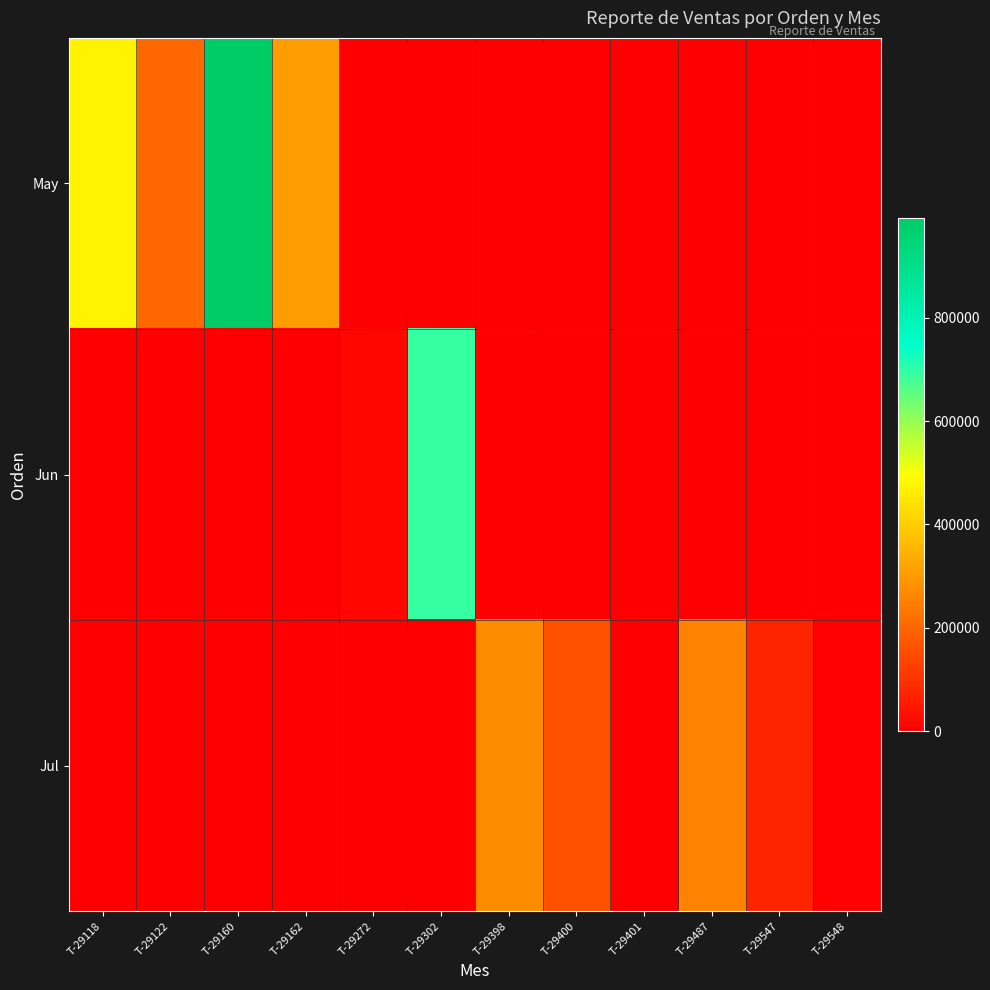

Reading left to right, what are all the values shown in this chart?

May: T-29118=476000	T-29122=204000	T-29160=992880	T-29162=303120	T-29272=0	T-29302=0	T-29398=0	T-29400=0	T-29401=0	T-29487=0	T-29547=0	T-29548=0
Jun: T-29118=0	T-29122=0	T-29160=0	T-29162=0	T-29272=15470	T-29302=691200	T-29398=0	T-29400=0	T-29401=0	T-29487=0	T-29547=0	T-29548=0
Jul: T-29118=0	T-29122=0	T-29160=0	T-29162=0	T-29272=0	T-29302=0	T-29398=275040	T-29400=156960	T-29401=2030	T-29487=259200	T-29547=72000	T-29548=4872